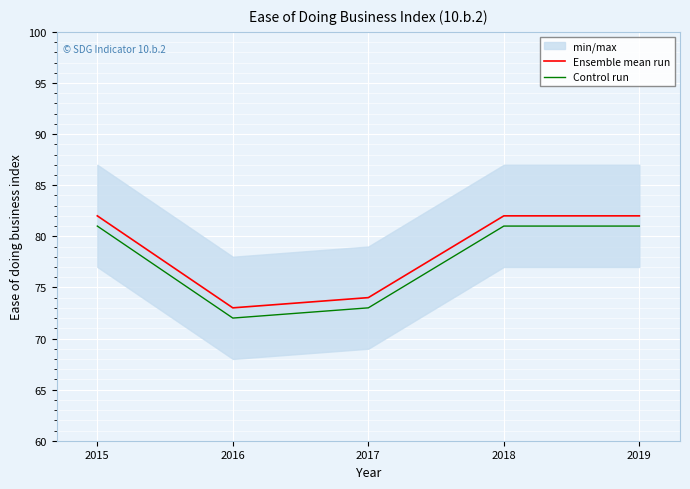

At which category is the sum across all series the highest?

2015